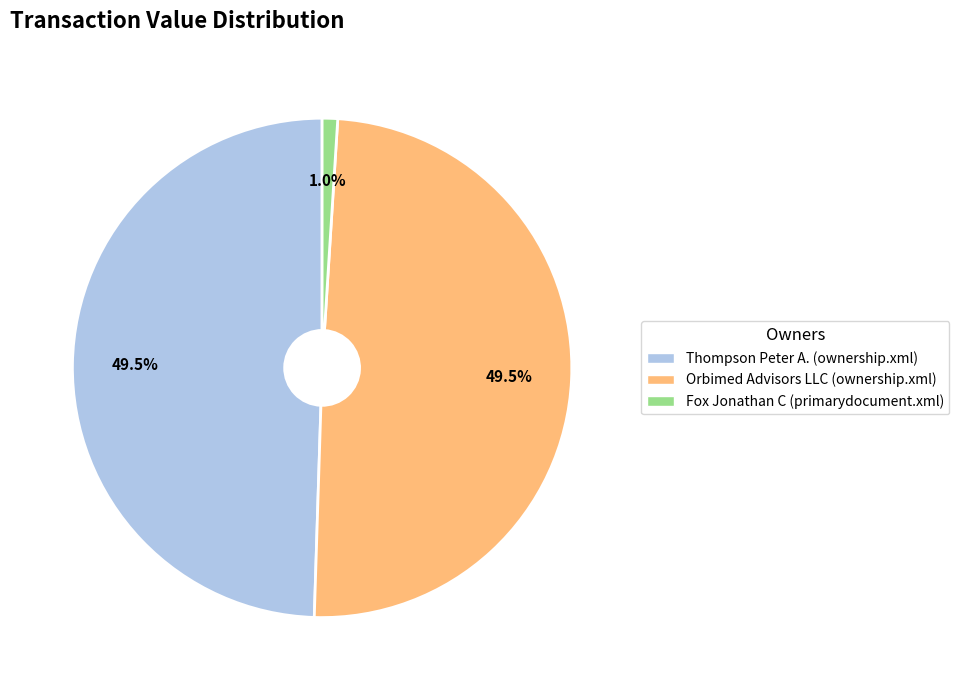

What percentage is NOT represented by Orbimed Advisors LLC (ownership.xml)?

50.5%